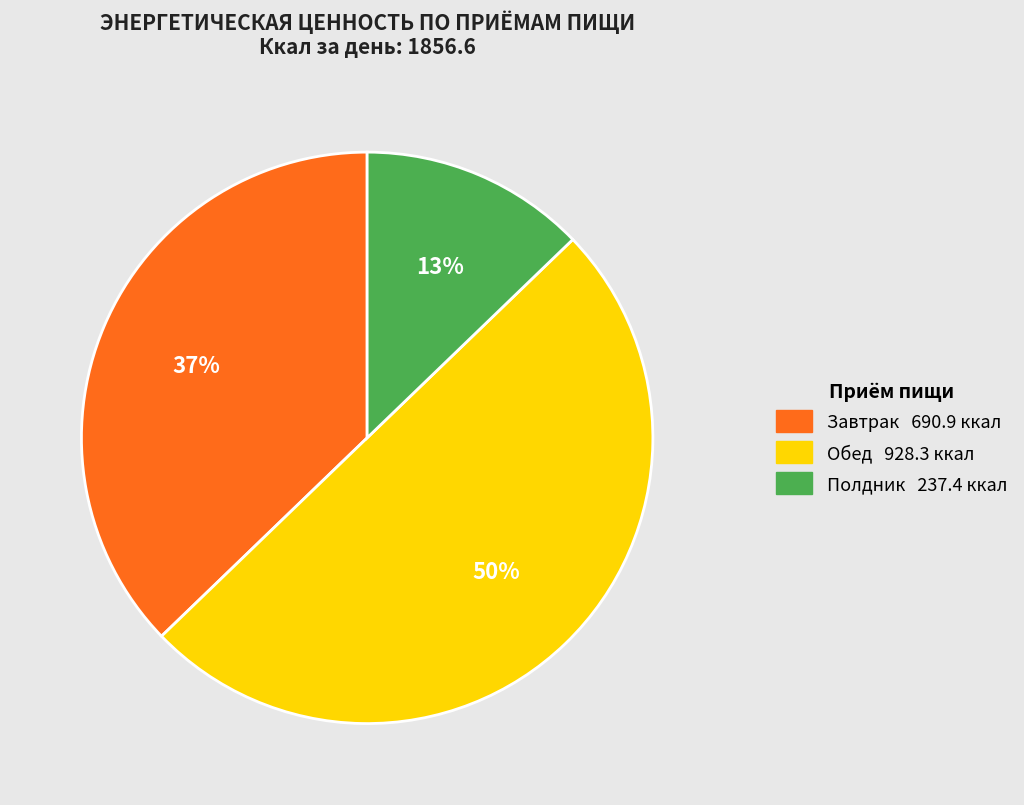

Is the sum of Завтрак and Обед greater than half?

Yes